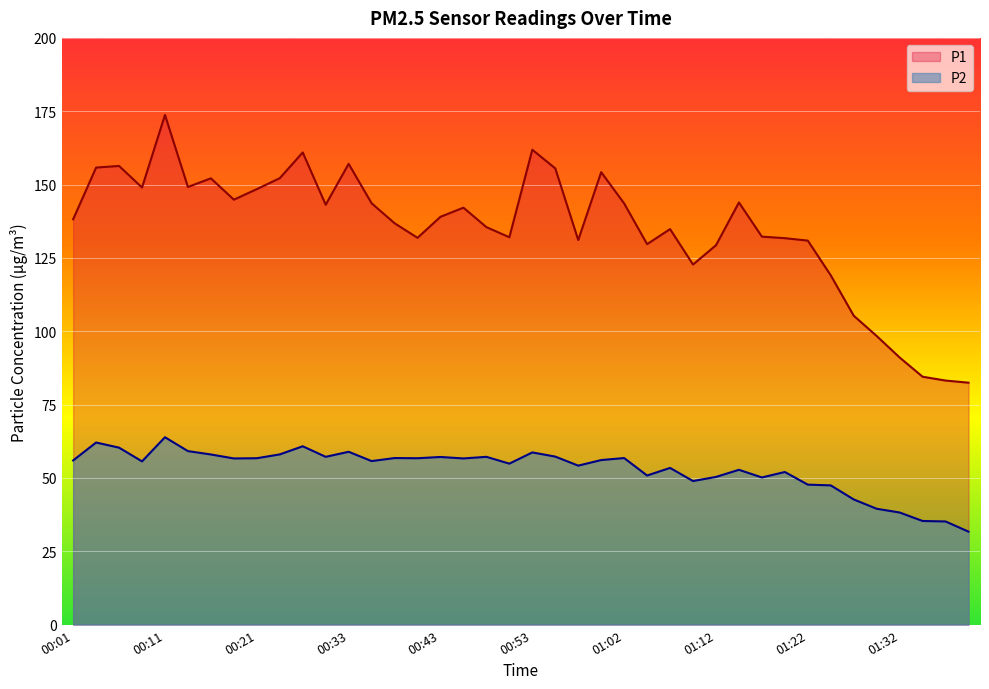

At how many categories does at least one series exceed 150?

10